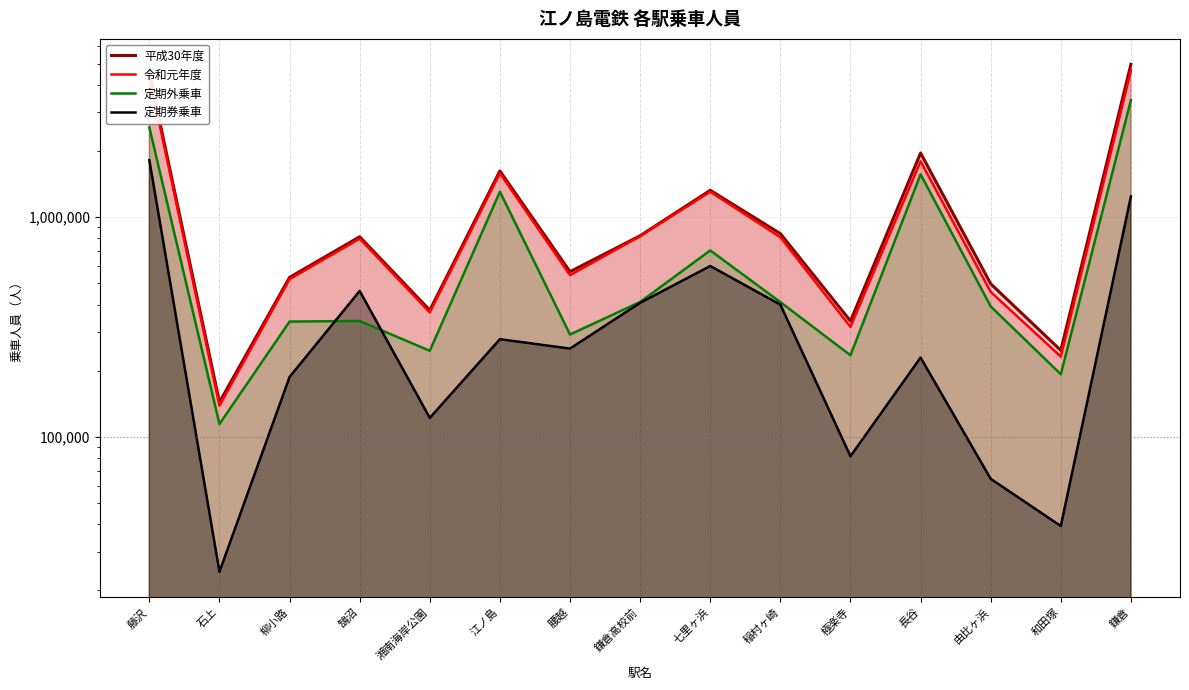

Reading right to left, list all the values displayed in this chart.

平成30年度: 鎌倉=4960968	和田塚=247586	由比ヶ浜=497044	長谷=1957847	極楽寺=336673	稲村ヶ崎=841233	七里ヶ浜=1324368	鎌倉高校前=822749	腰越=564635	江ノ島=1621579	湘南海岸公園=376961	鵠沼=813950	柳小路=531916	石上=143870	藤沢=4529758
令和元年度: 鎌倉=4649179	和田塚=231945	由比ヶ浜=456809	長谷=1795606	極楽寺=316736	稲村ヶ崎=810180	七里ヶ浜=1304268	鎌倉高校前=818532	腰越=544358	江ノ島=1583055	湘南海岸公園=368447	鵠沼=798150	柳小路=522047	石上=138753	藤沢=4376130
定期外乗車: 鎌倉=3407509	和田塚=192645	由比ヶ浜=392369	長谷=1566076	極楽寺=235106	稲村ヶ崎=410460	七里ヶ浜=705258	鎌倉高校前=411072	腰越=292178	江ノ島=1304745	湘南海岸公園=246437	鵠沼=336840	柳小路=334697	石上=114423	藤沢=2559960
定期券乗車: 鎌倉=1241670	和田塚=39300	由比ヶ浜=64440	長谷=229530	極楽寺=81630	稲村ヶ崎=399720	七里ヶ浜=599010	鎌倉高校前=407460	腰越=252180	江ノ島=278310	湘南海岸公園=122010	鵠沼=461310	柳小路=187350	石上=24330	藤沢=1816170